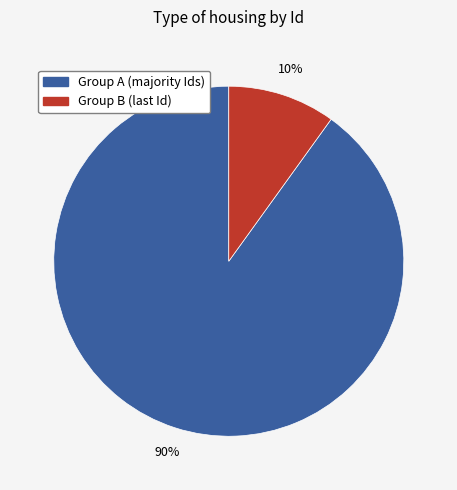

To the nearest percent, what percentage of the pie is Group A (majority Ids)?

90%